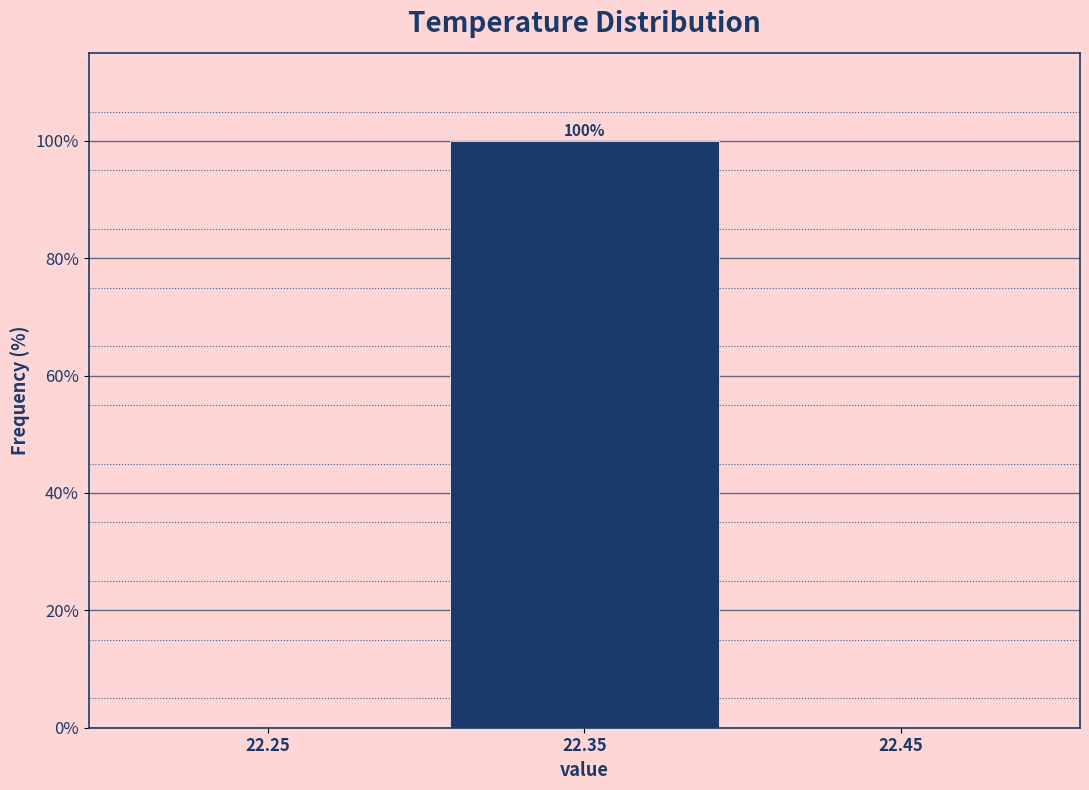

Over which range of the x-axis is the bar tallest?

22.3 to 22.4